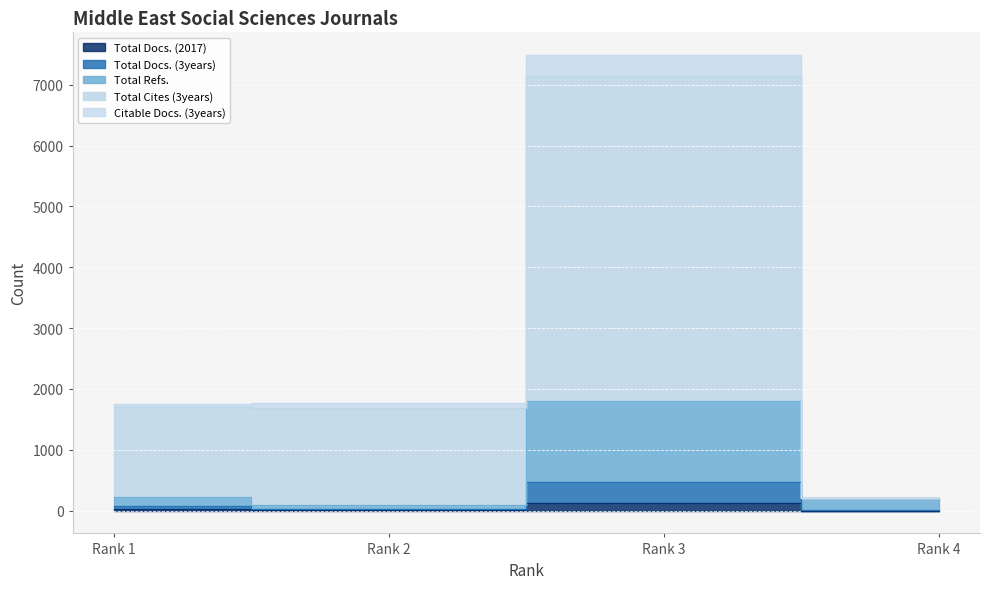

Is the value of Total Cites (3years) at Rank 1 greater than the value of Total Docs. (3years) at Rank 2?

Yes